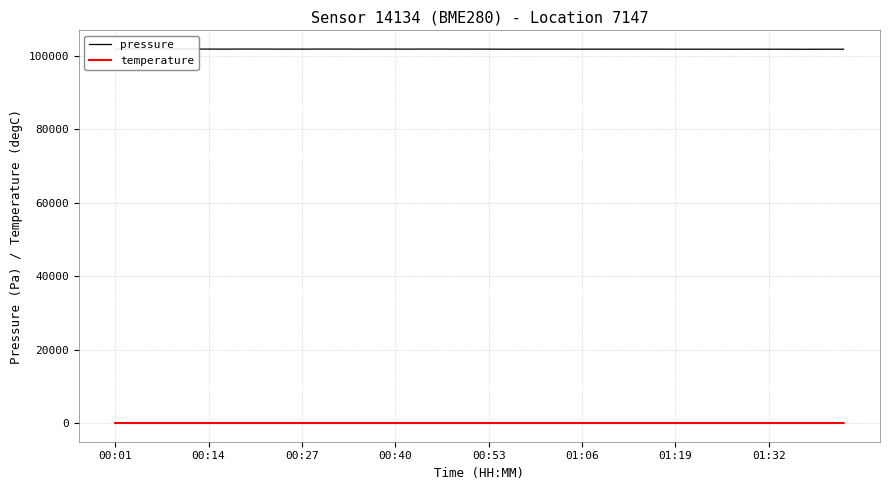

What are all the series names shown in the legend?

pressure, temperature